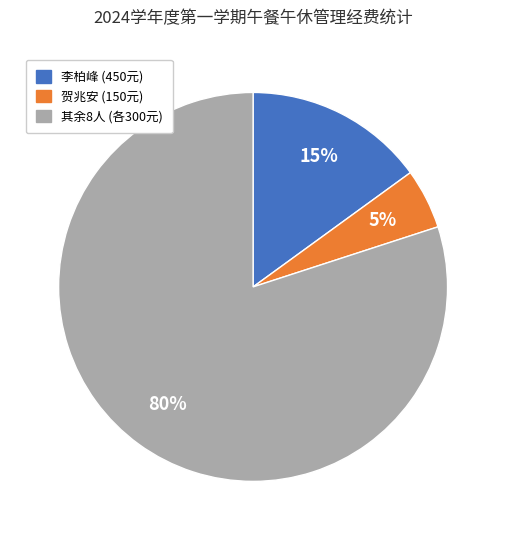

Is there a majority slice in this chart?

Yes